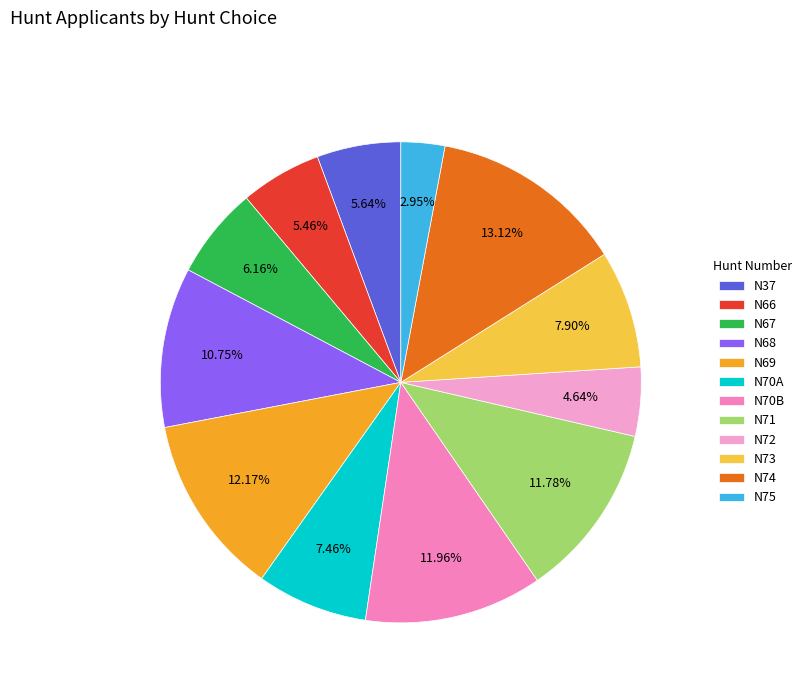

How many segments does this pie chart have?

12